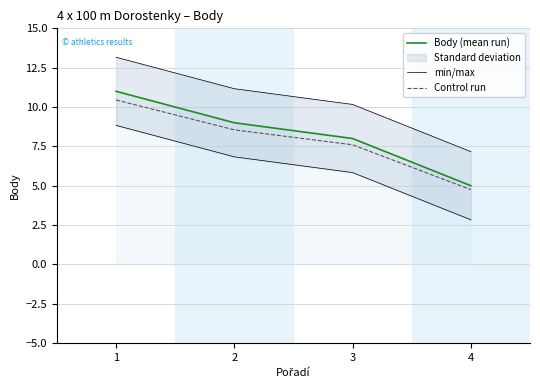

What is the total value across all series at 4?

16.9